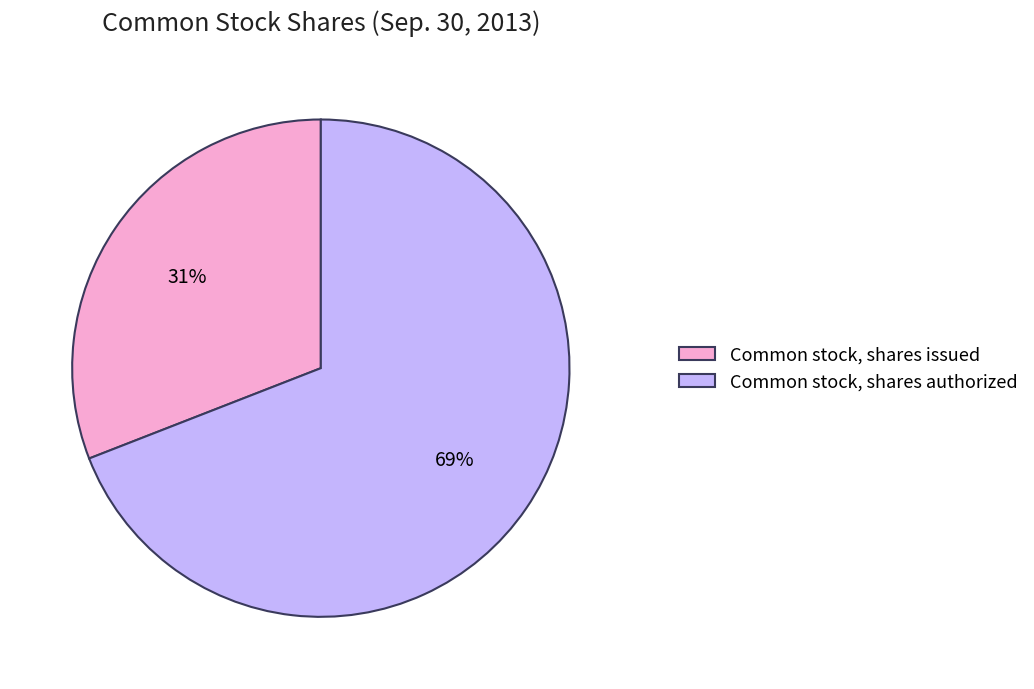

What is the ratio of the value at Common stock, shares issued to the value at Common stock, shares authorized?

0.4